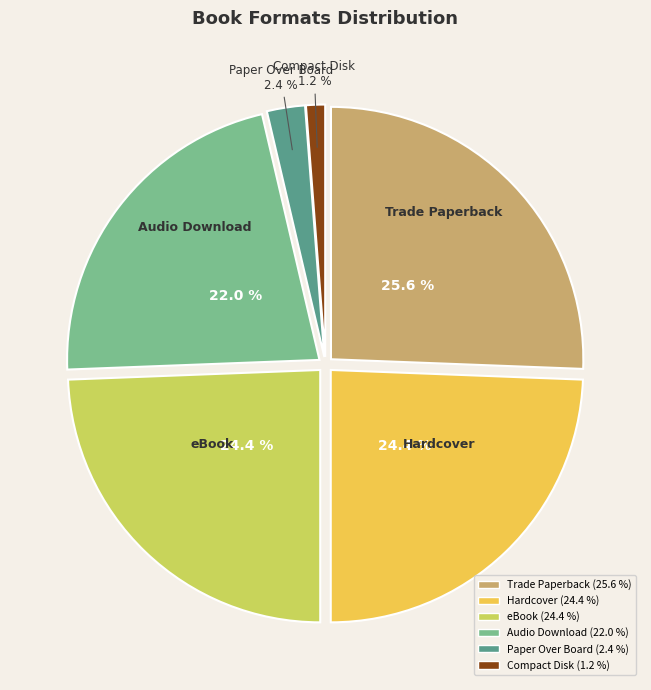

What percentage is the Hardcover slice, to the nearest percent?

24%